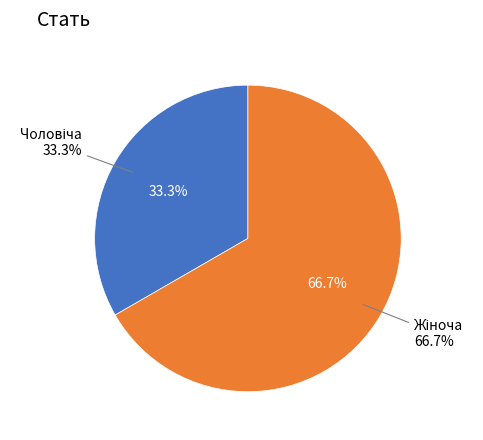

To the nearest percent, what is the difference between the Жіноча and Чоловіча slice percentages?

33%